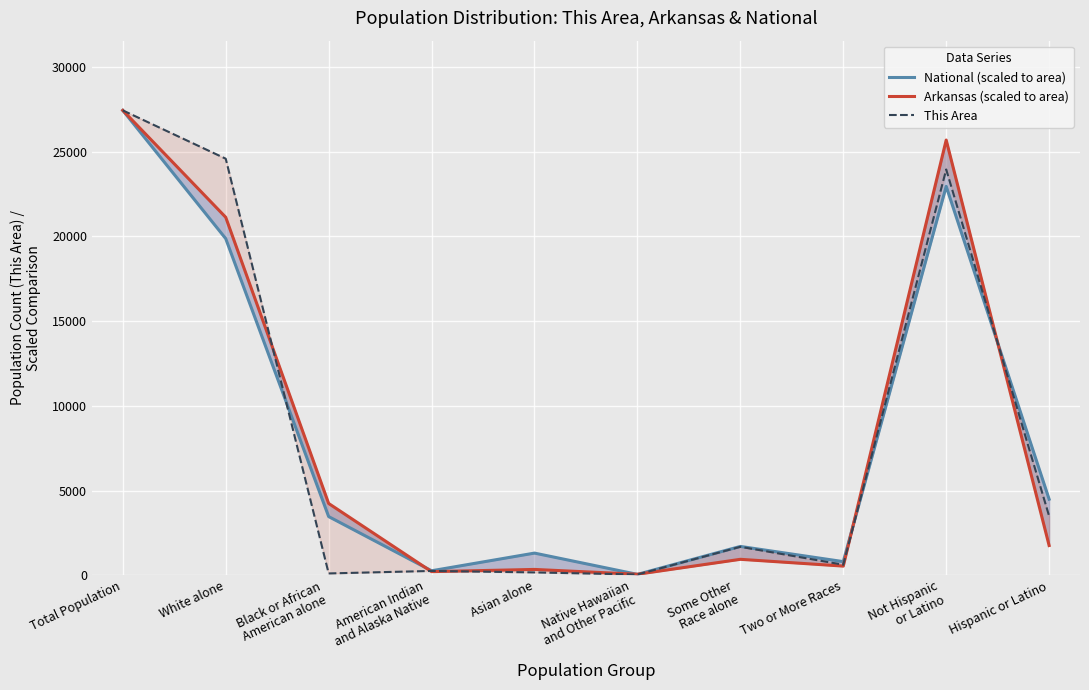

What is the total value across all series at Not Hispanic
or Latino?

72610.6